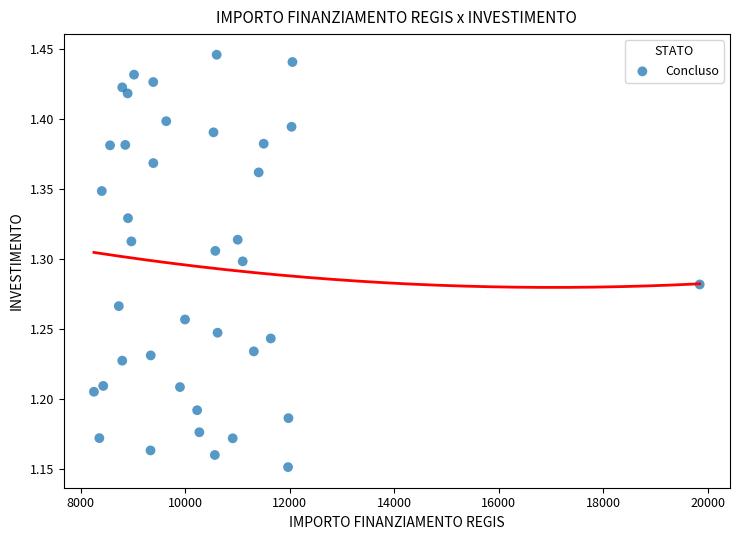

What is the range of Y values (max minus min)?

0.3